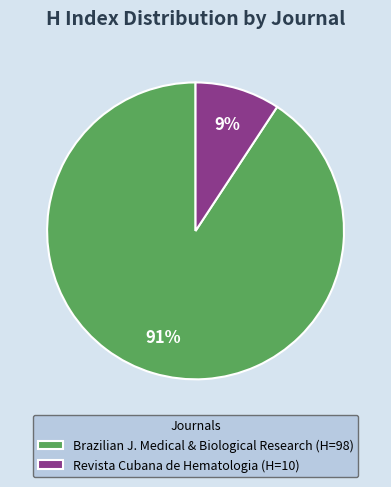

Is the sum of Revista Cubana de Hematologia (H=10) and Brazilian J. Medical & Biological Research (H=98) greater than half?

Yes